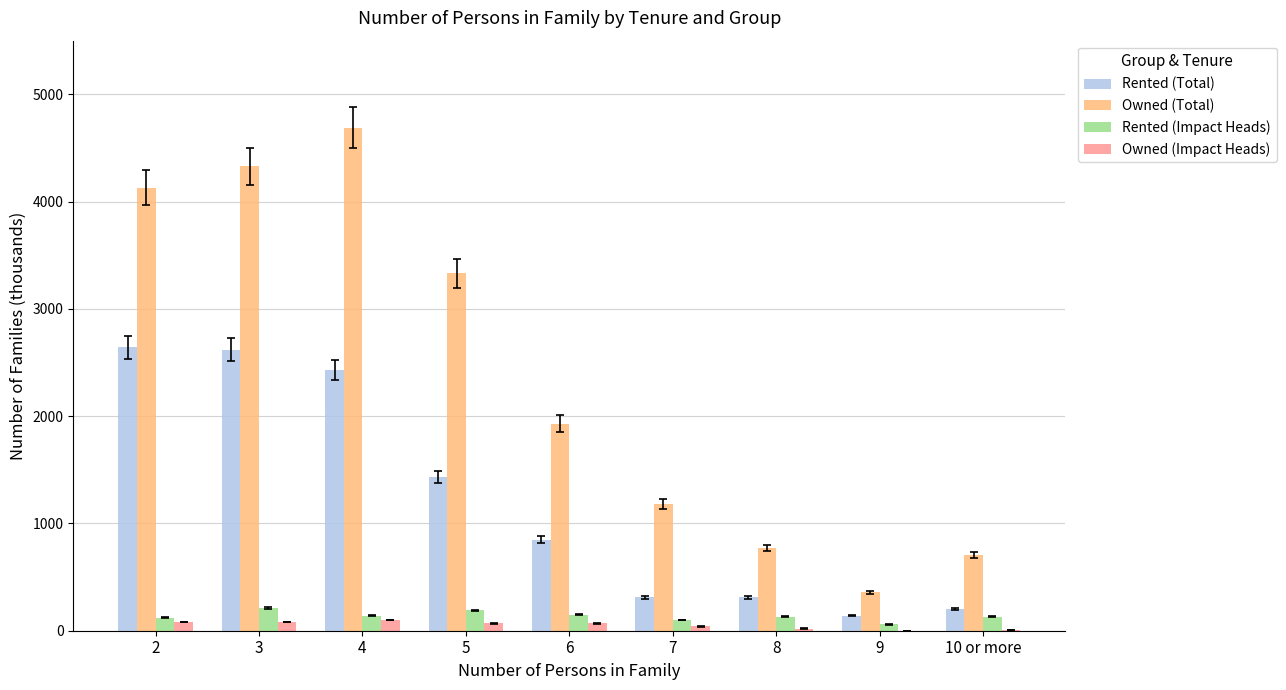

Between 3 and 6, which series saw the biggest shift?

Owned (Total)